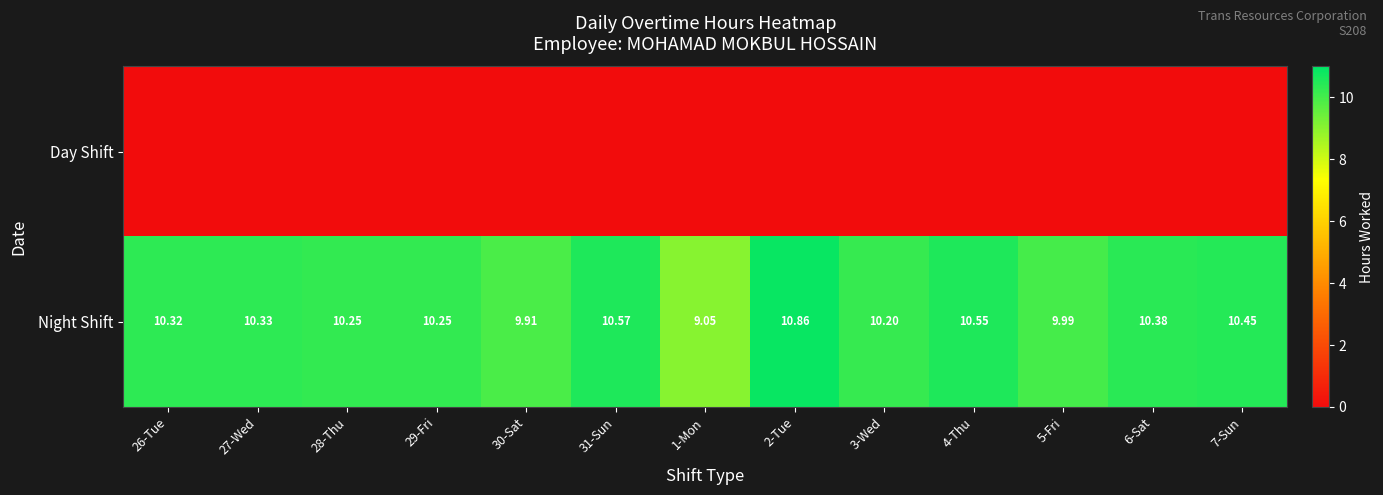

True or false: Night Shift has a value of 6.4 at 26-Tue.

False